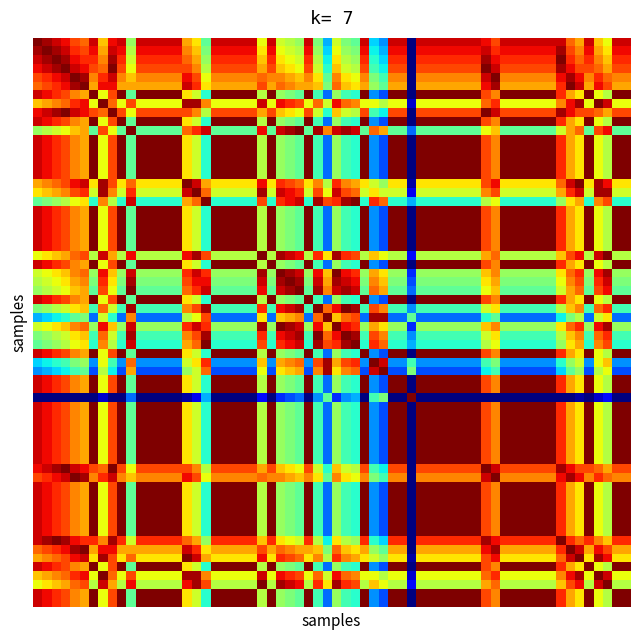

At which category is the sum across all series the highest?

1